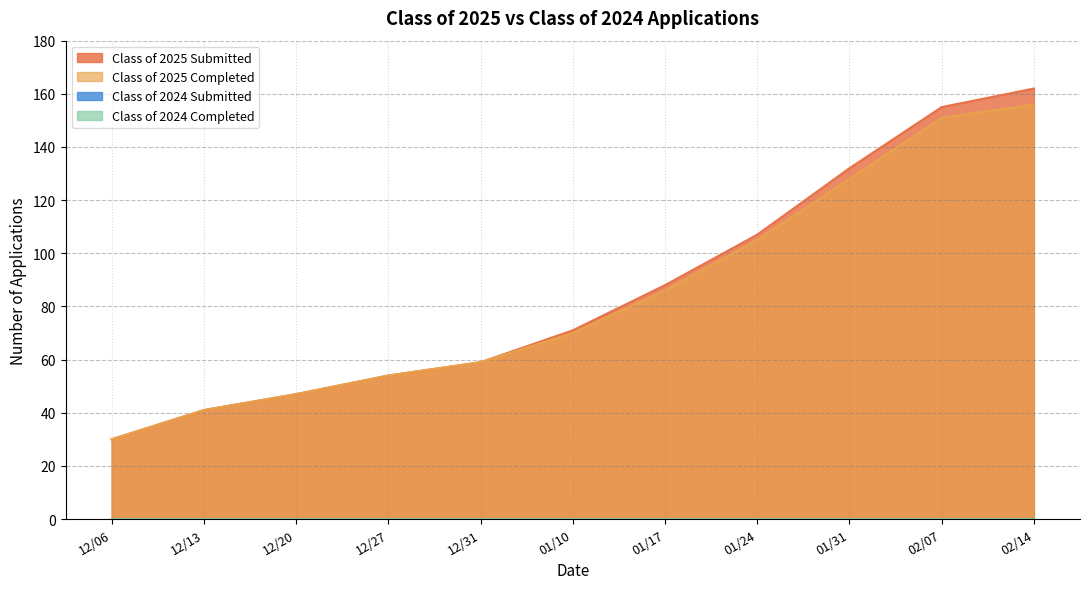

Reading right to left, transcribe all the data shown in this chart.

Class of 2025 Submitted: 162	155	132	107	88	71	59	54	47	41	30
Class of 2025 Completed: 156	151	128	105	86	70	59	54	47	41	30